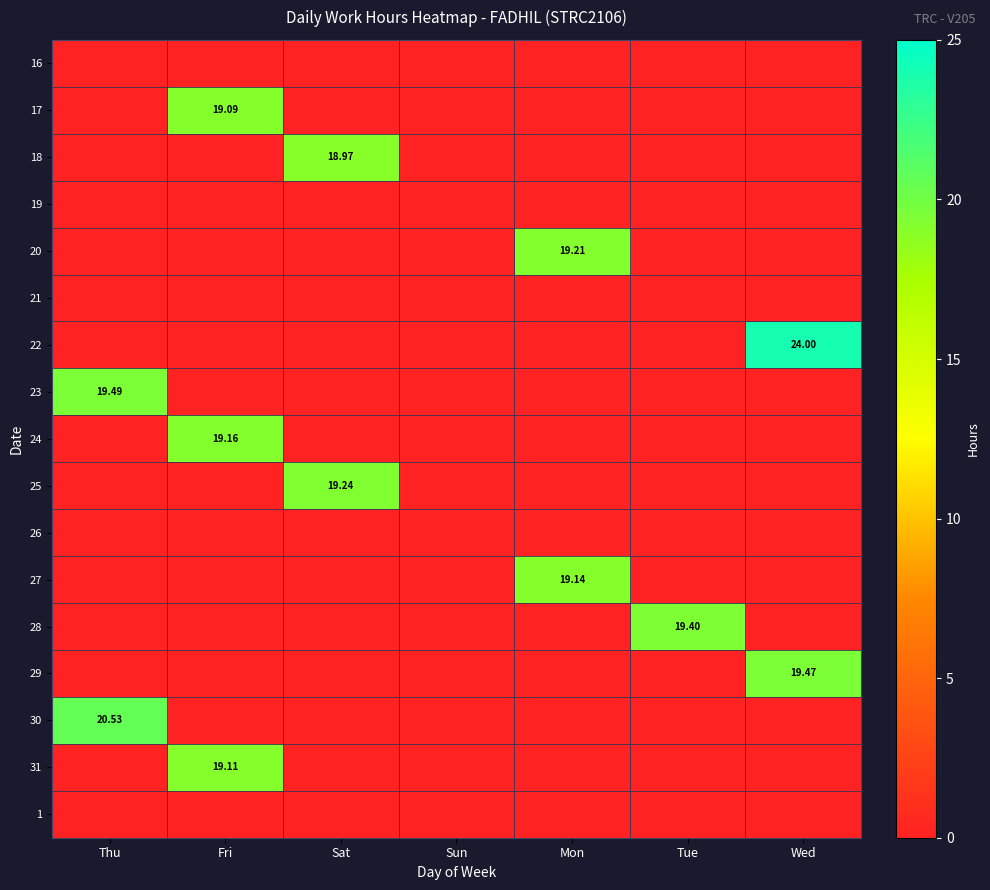

Is it true that 22 equals 0.0 at Sun?

True